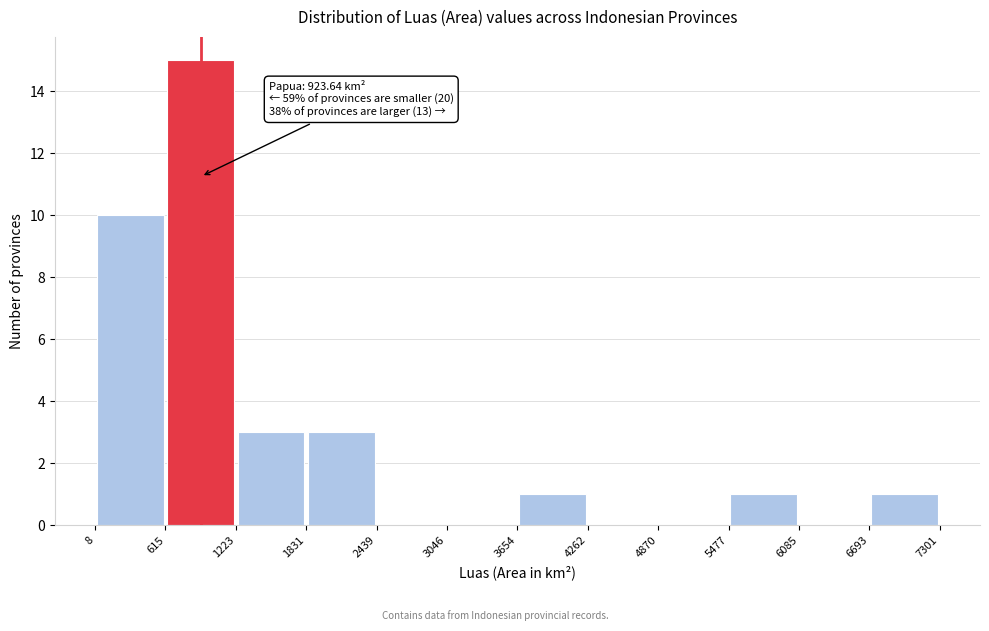

Which range on the x-axis has the tallest bar?

615 to 1223